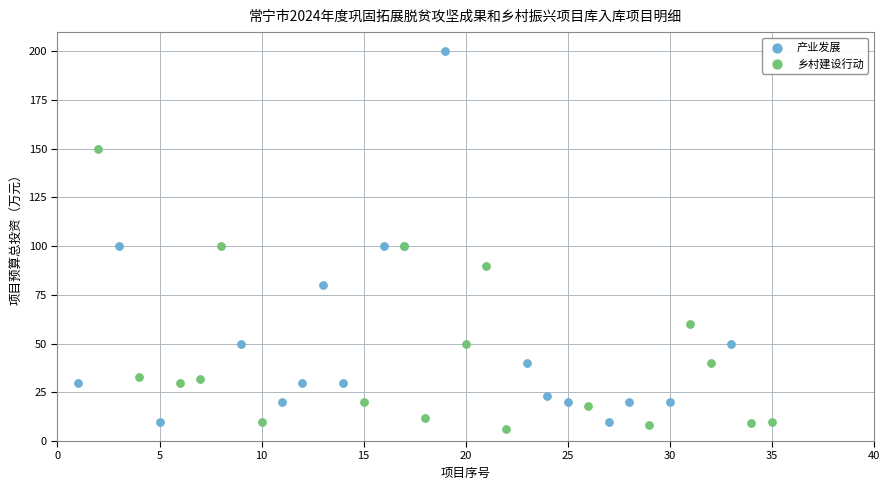

Which series contains the lowest Y value?

乡村建设行动